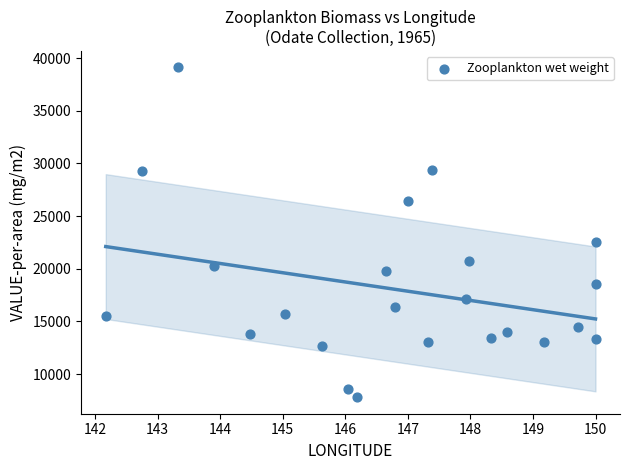

What Y value in the scatter plot is closest to 23459?

22578.6